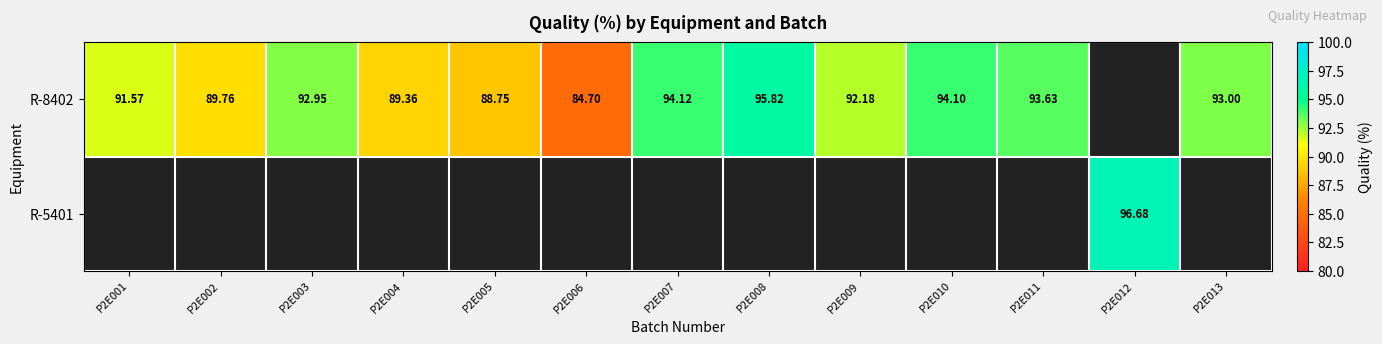

How many distinct data groups are displayed?

2